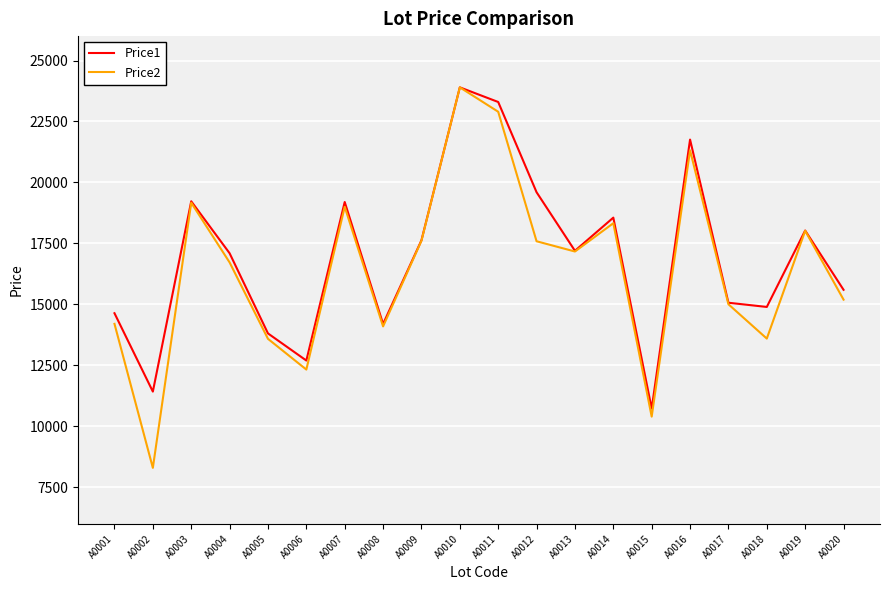

What is the spread (max minus min) of values at A0011?

400